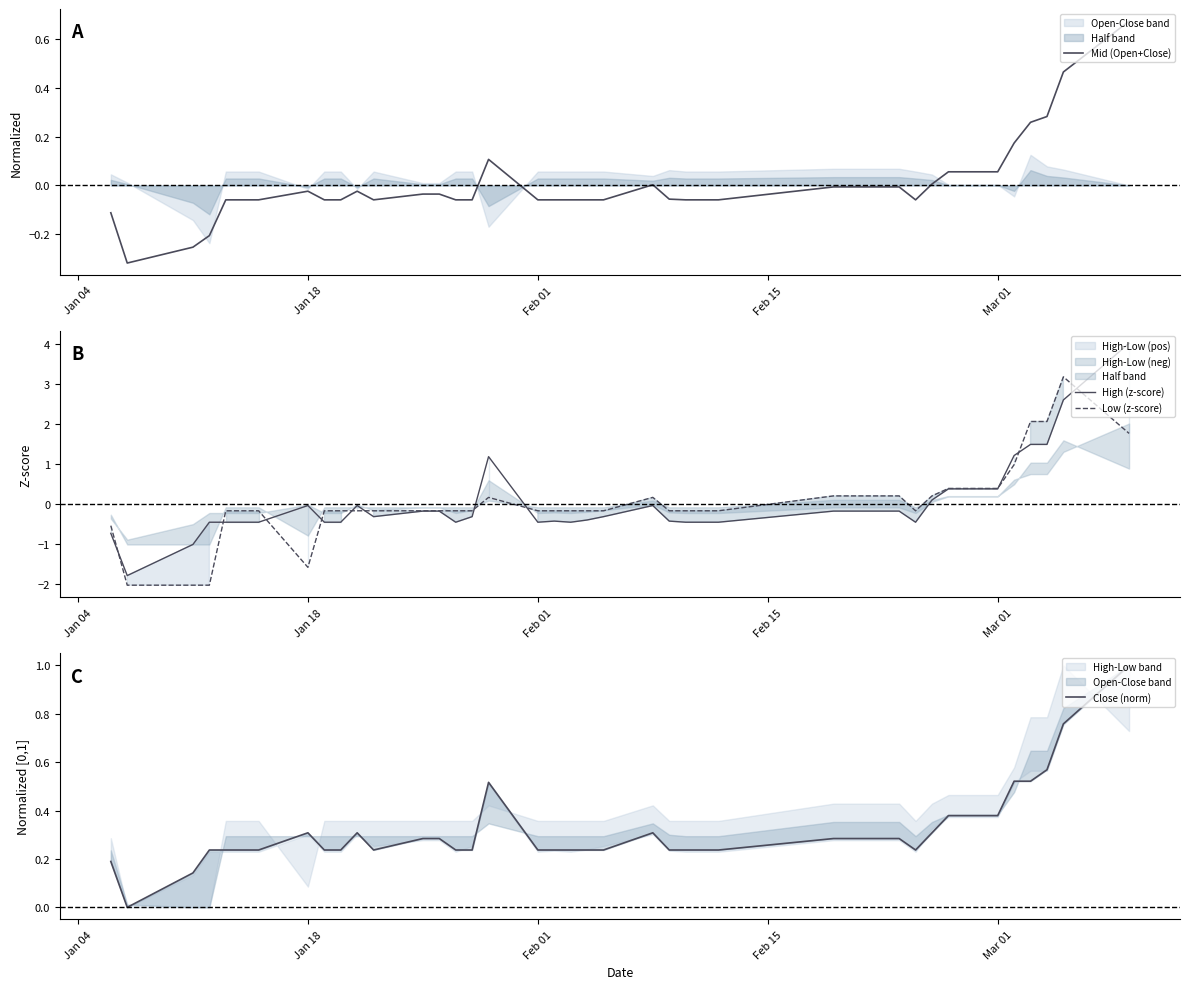

How many data points in High (z-score) are above 0?

9